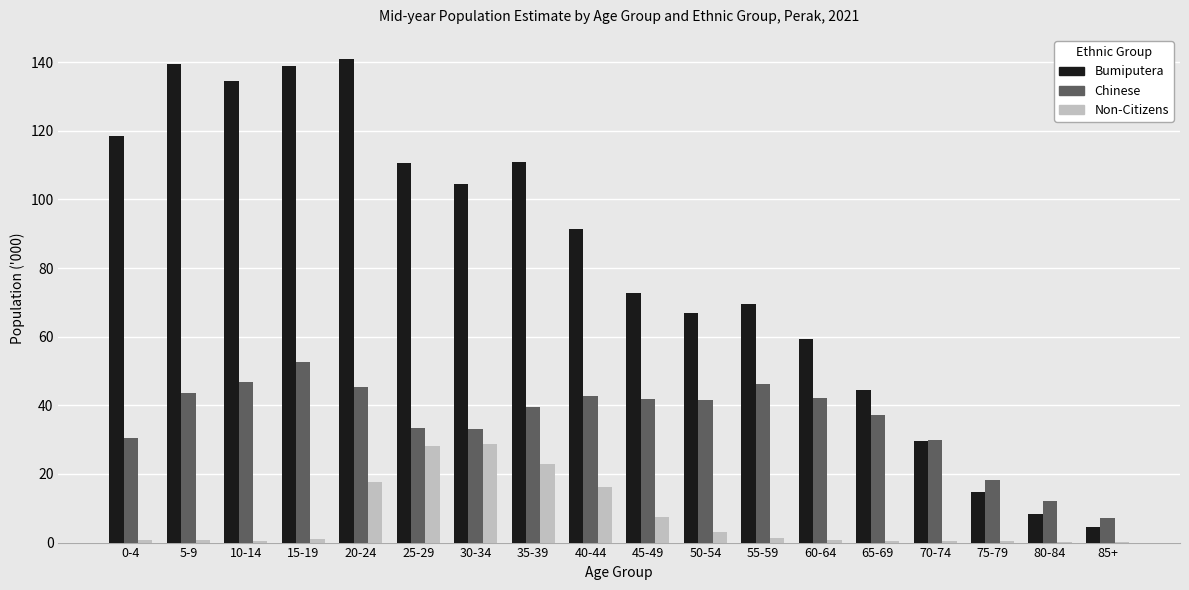

Between 60-64 and 65-69, which series saw the biggest shift?

Bumiputera